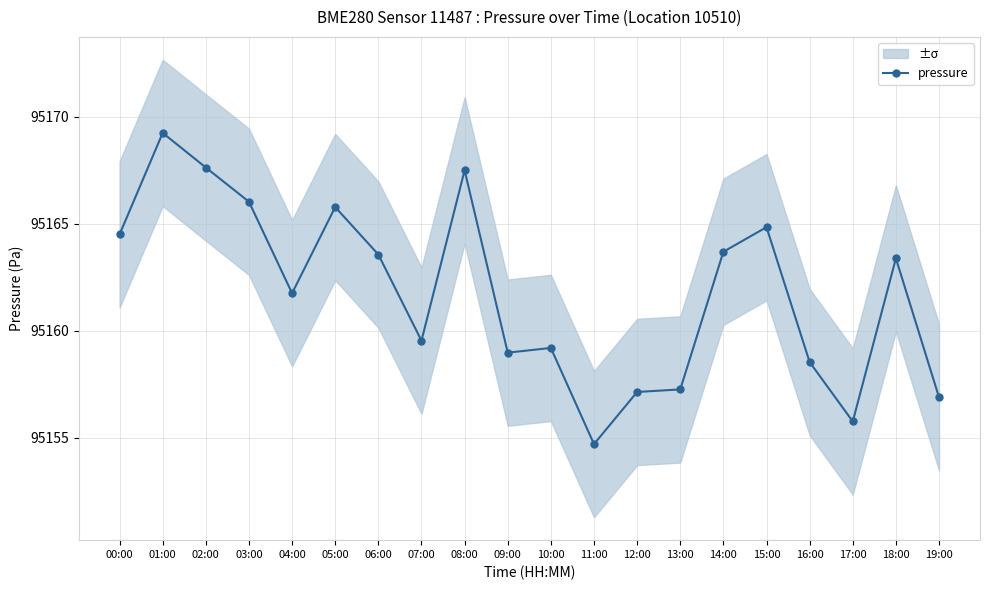

The value at 10:00 is 95159.2. True or false?

True